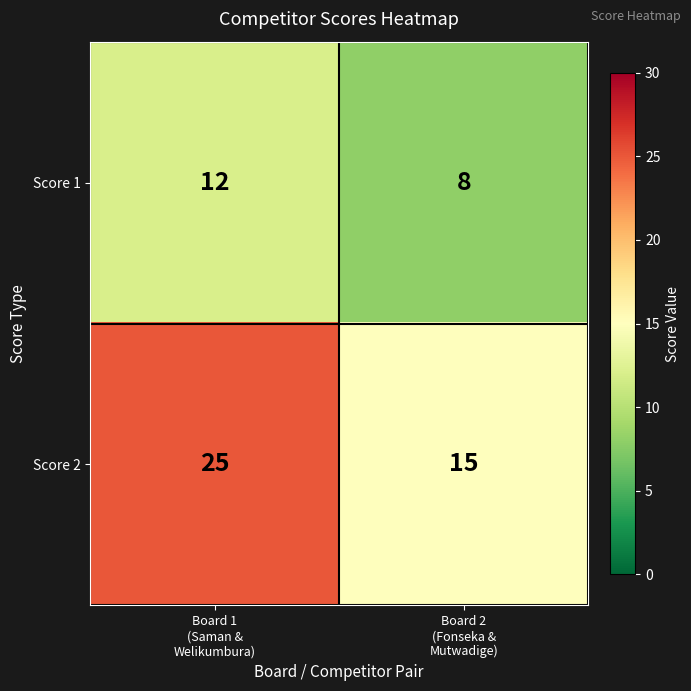

What is the difference between the maximum and minimum values in the Score 2 series?

10